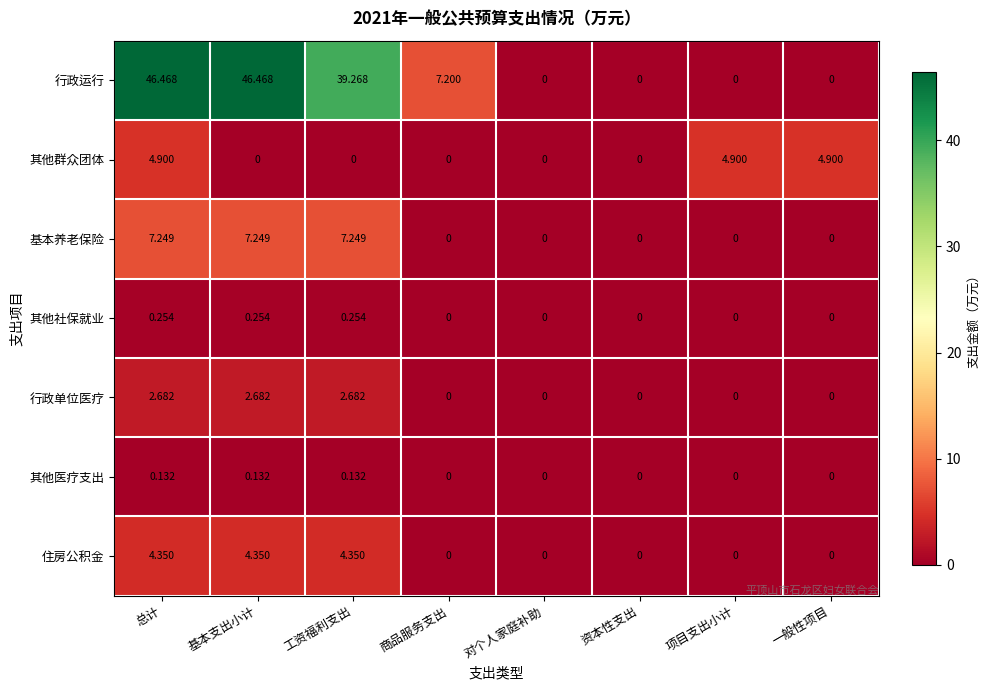

At how many categories does at least one series exceed 45?

2